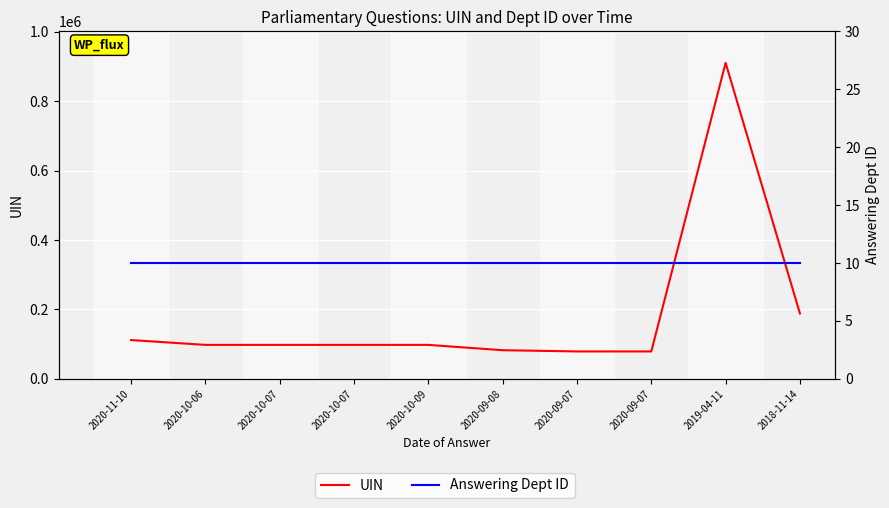

Rank the categories by Answering Dept ID value from lowest to highest.

2020-11-10, 2020-10-06, 2020-10-07, 2020-10-07, 2020-10-09, 2020-09-08, 2020-09-07, 2020-09-07, 2019-04-11, 2018-11-14